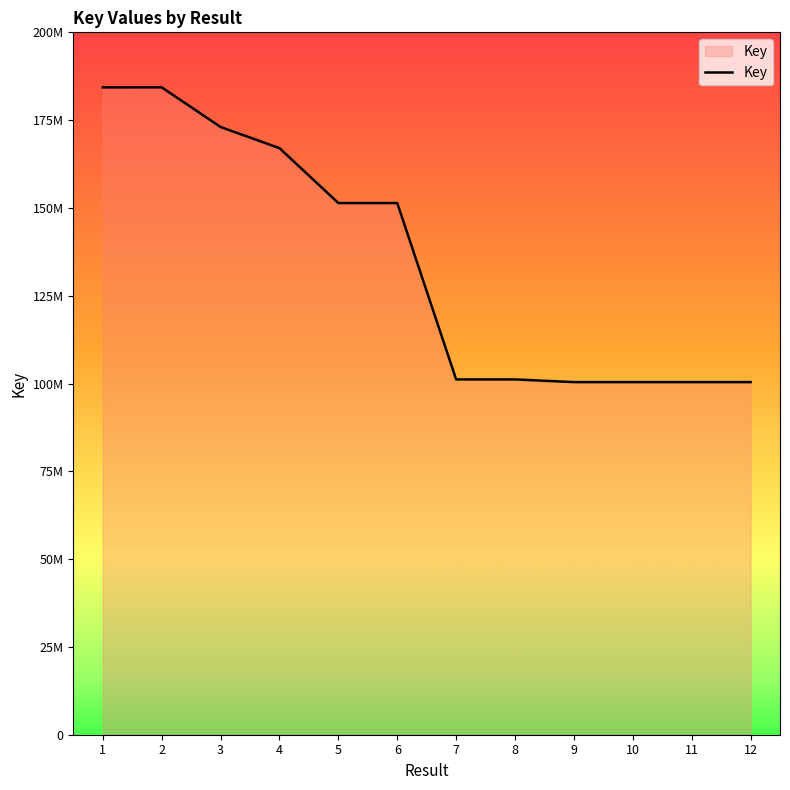

Does the chart display data point markers on the line(s)?

No